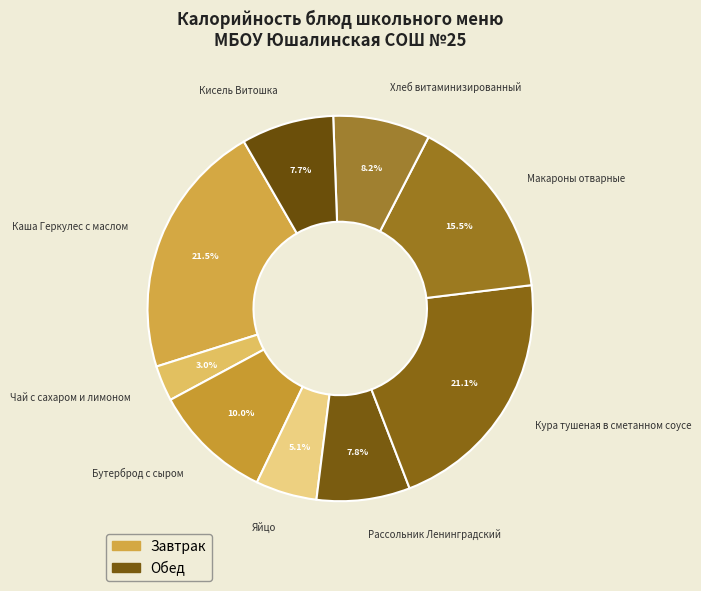

To the nearest percent, what is the difference between the largest and smallest slice percentages?

19%